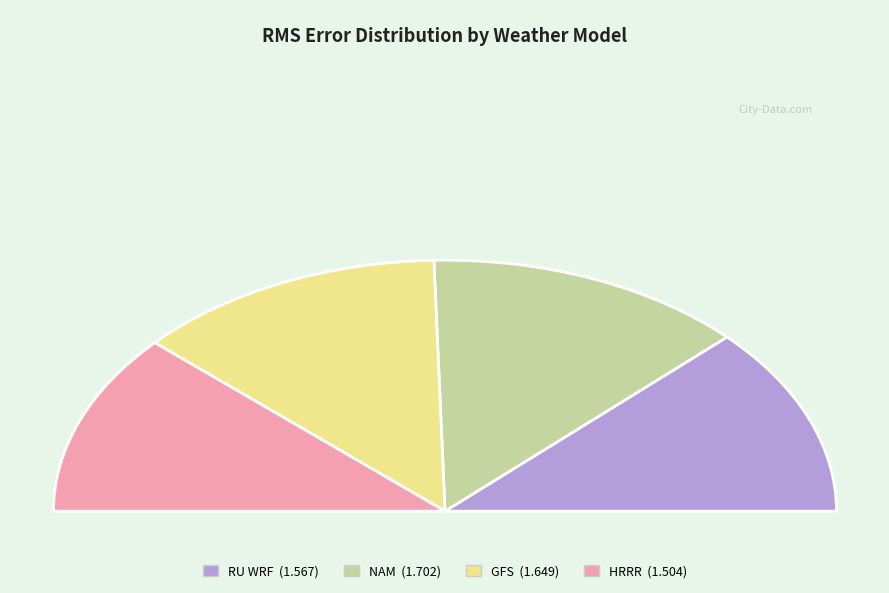

What is the largest slice in the pie chart?

NAM